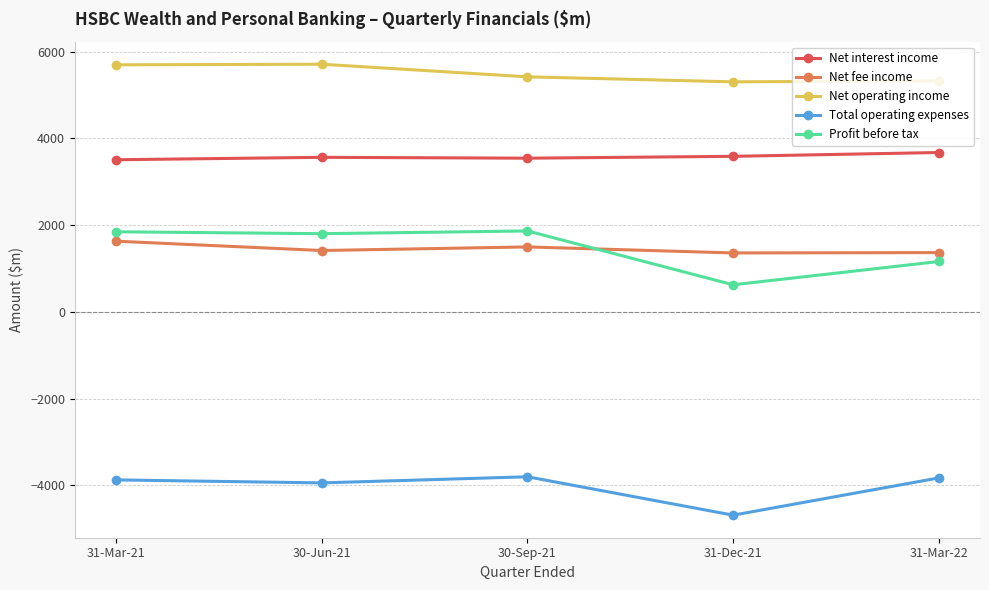

What is the label of the 1st point from the left?

31-Mar-21